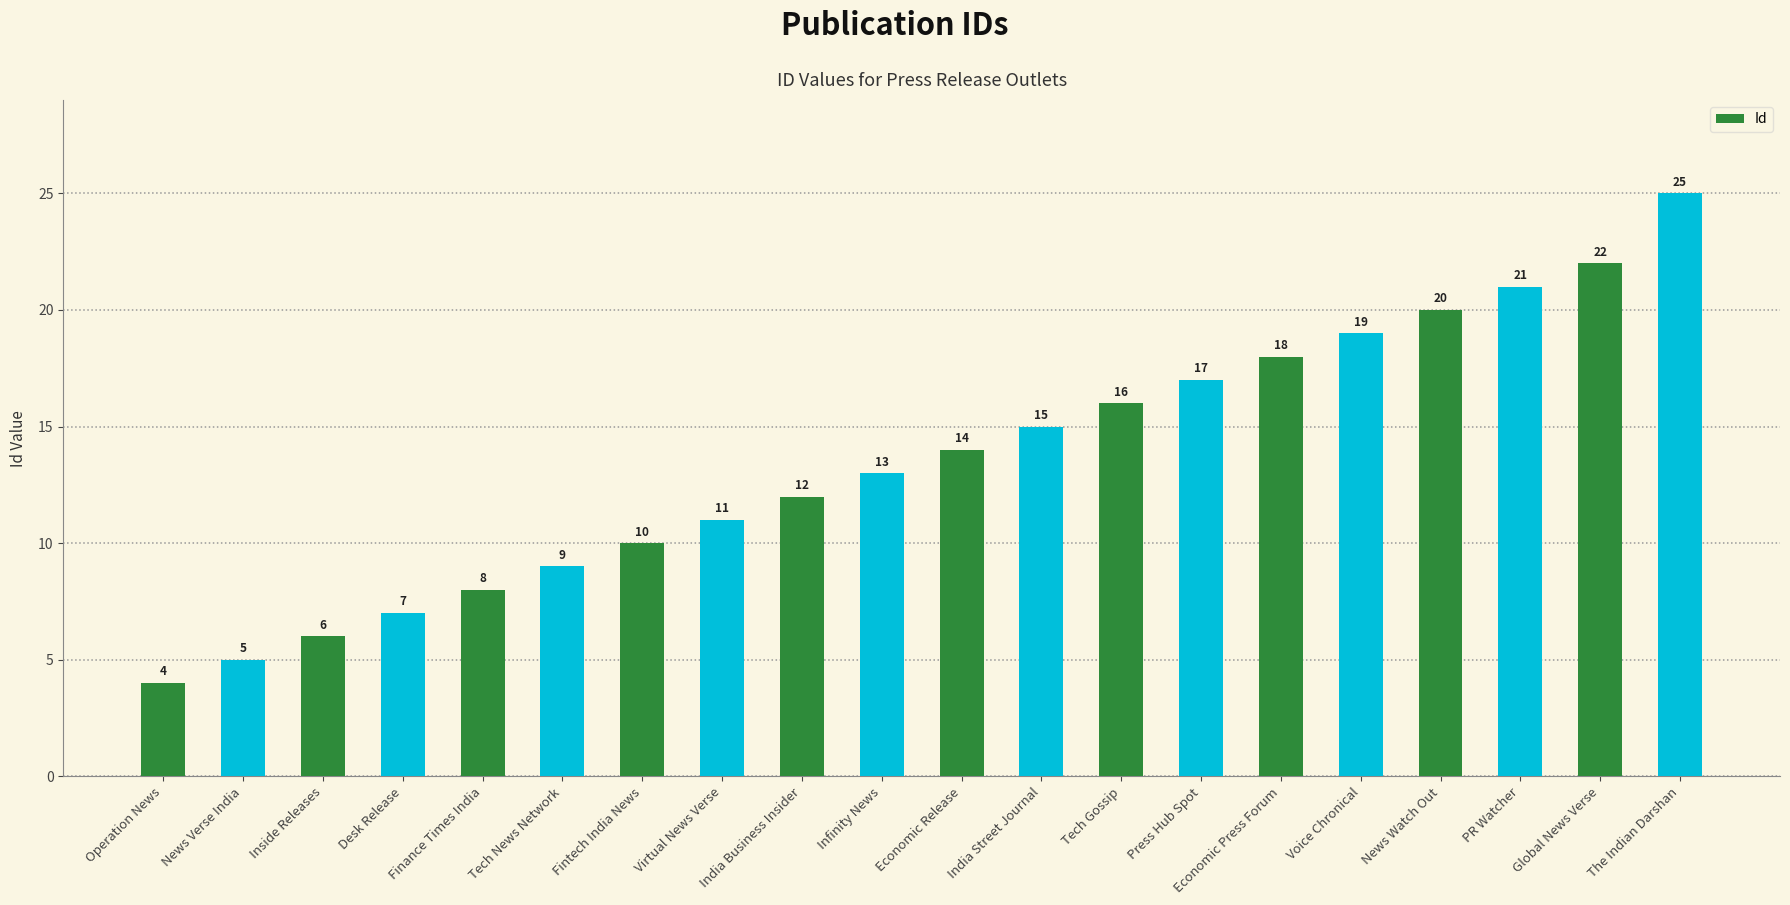

What is the smallest value displayed?

4